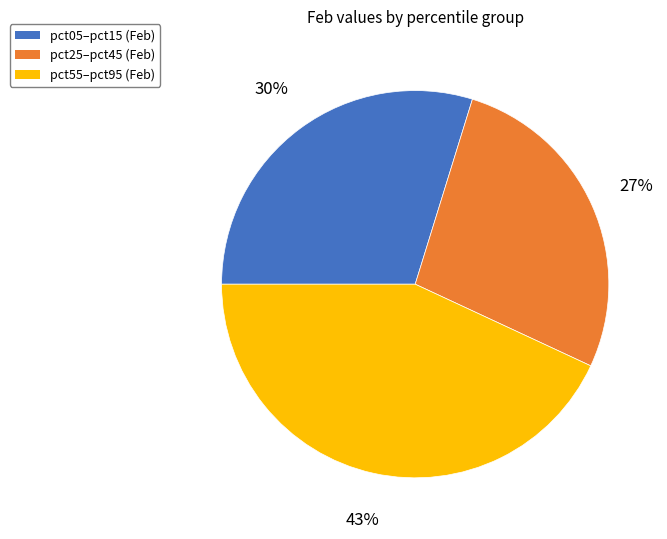

Is there a majority slice in this chart?

No